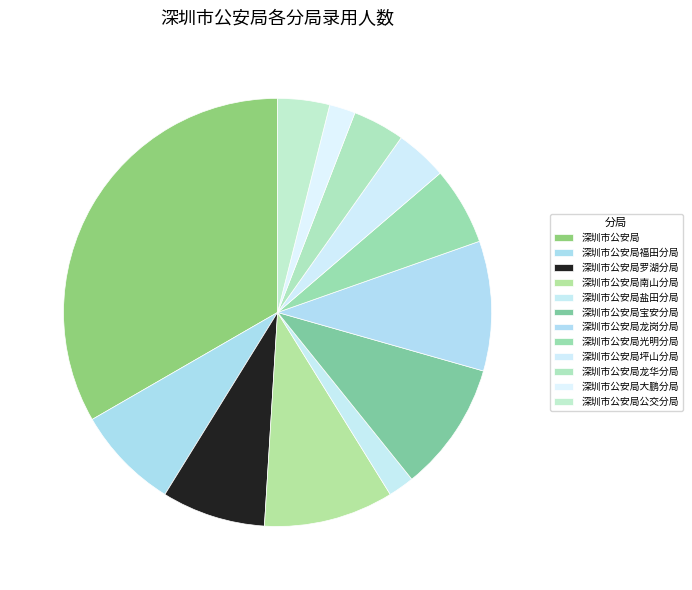

How many segments does this pie chart have?

12